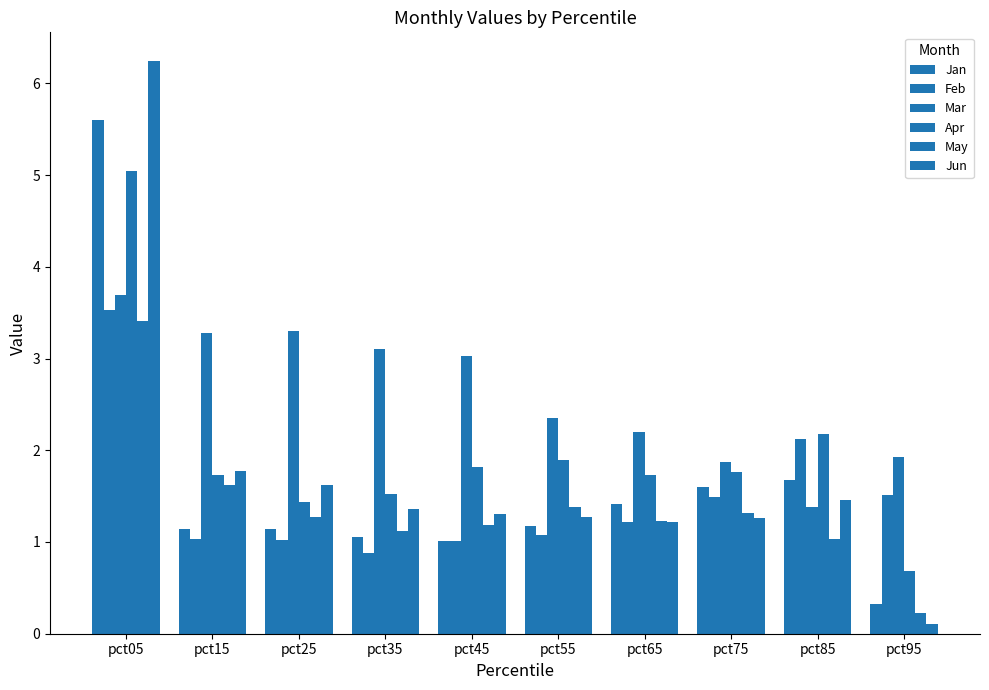

List the labels in order of Feb value, largest first.

pct05, pct85, pct95, pct75, pct65, pct55, pct15, pct25, pct45, pct35